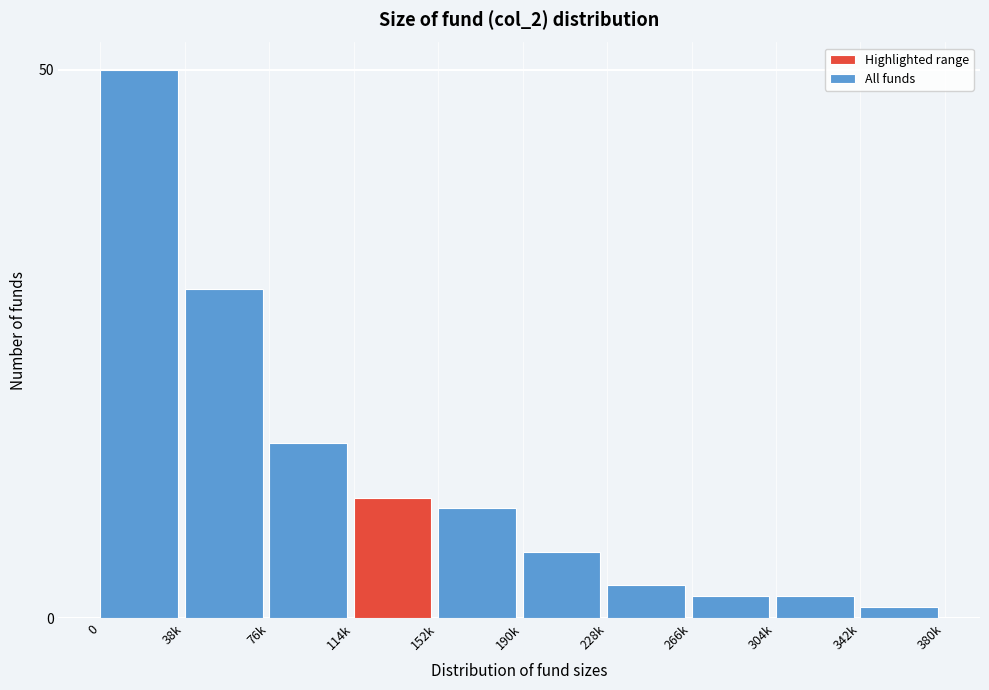

Reading right to left, what are all the values shown in this chart?

342k=1	304k=2	266k=2	228k=3	190k=6	152k=10	114k=11	76k=16	38k=30	0=50